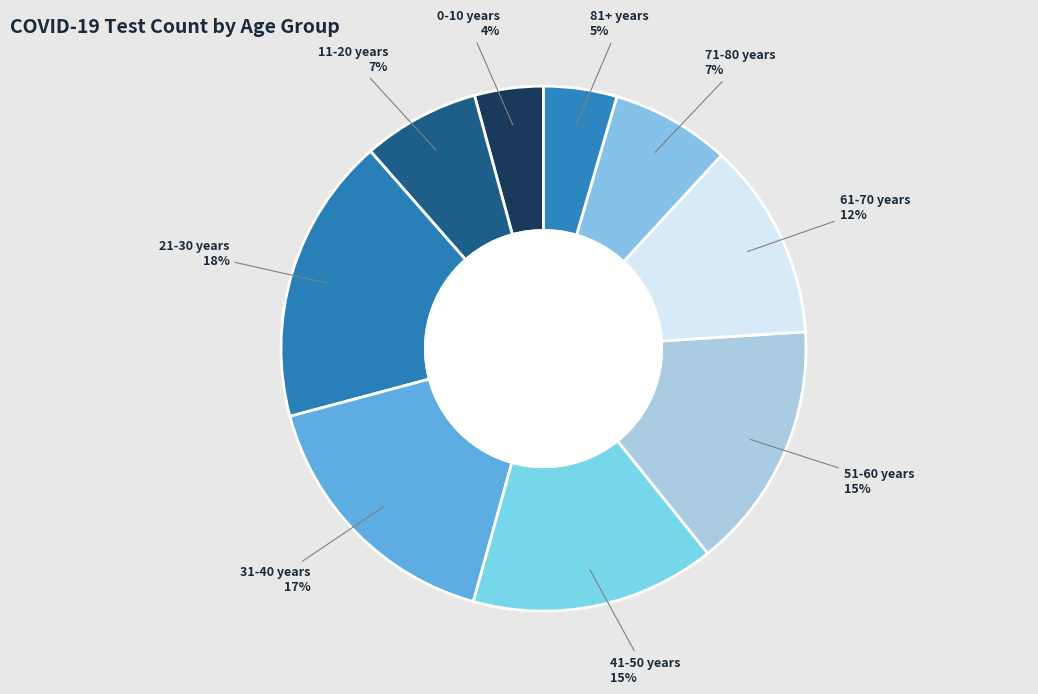

Which slice is the largest?

21-30 years